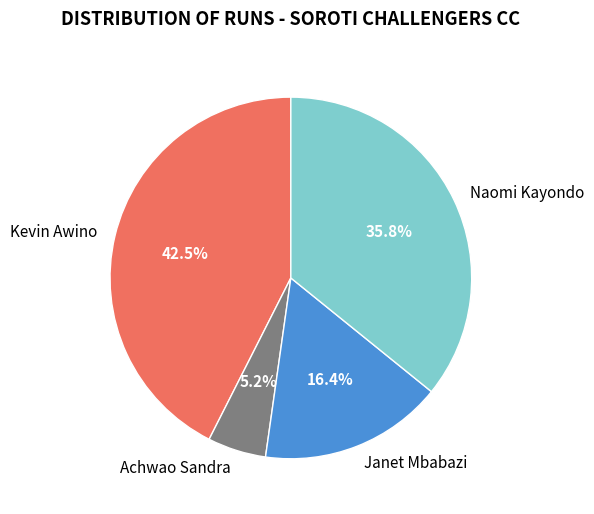

Which category has the smallest portion of the pie?

Achwao Sandra